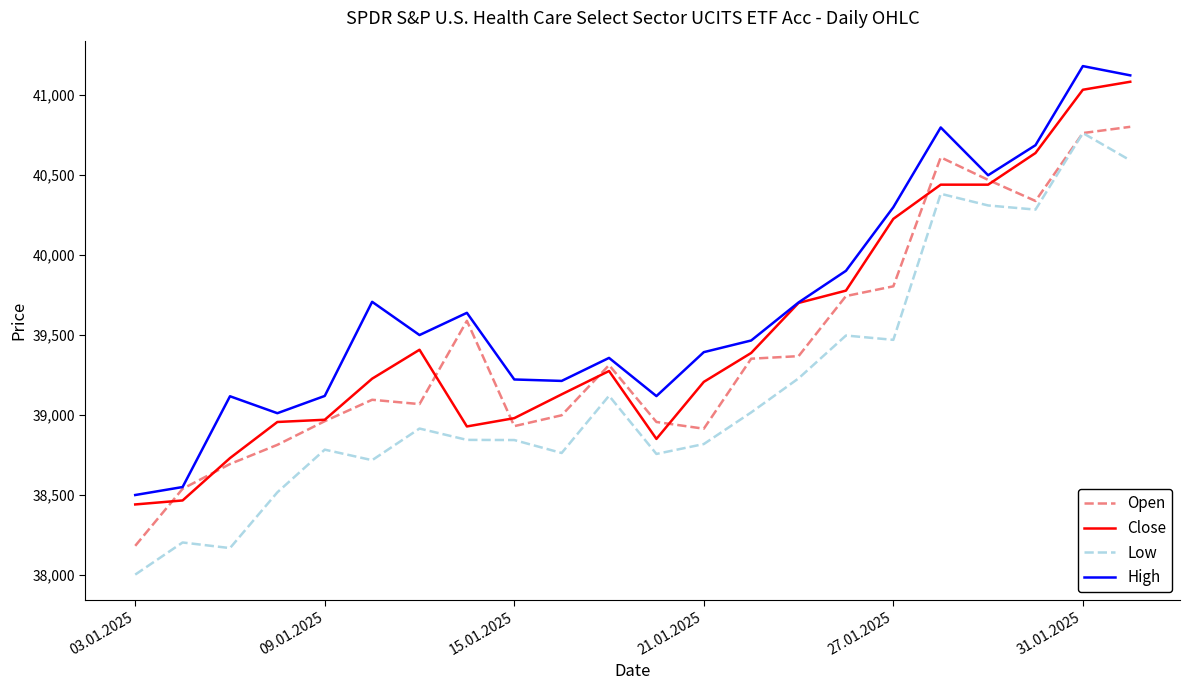

Which series has the largest total across all categories?

High